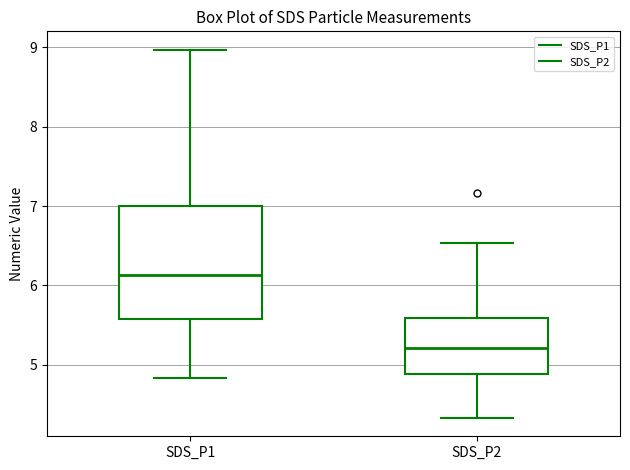

Where is the lower edge of the box for SDS_P1 on the y-axis? The values are not printed on the chart, so give them approximately, as read against the axis.

5.6